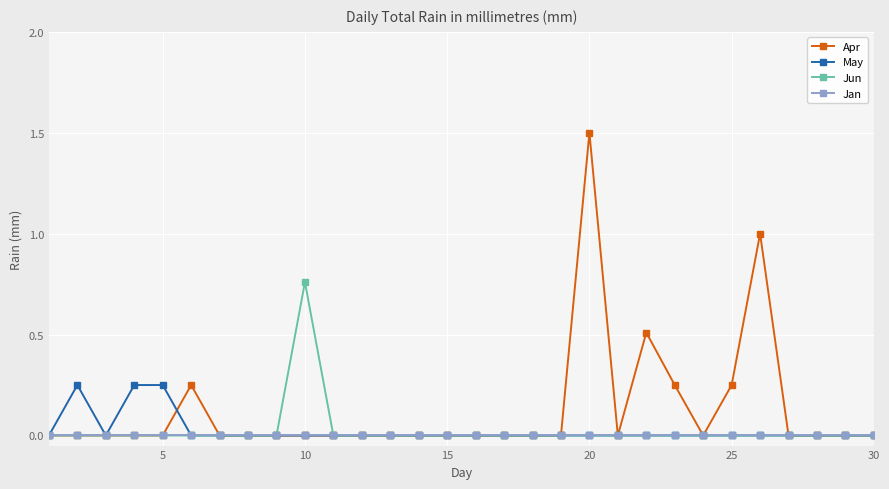

Which series has the largest range (max minus min)?

Apr